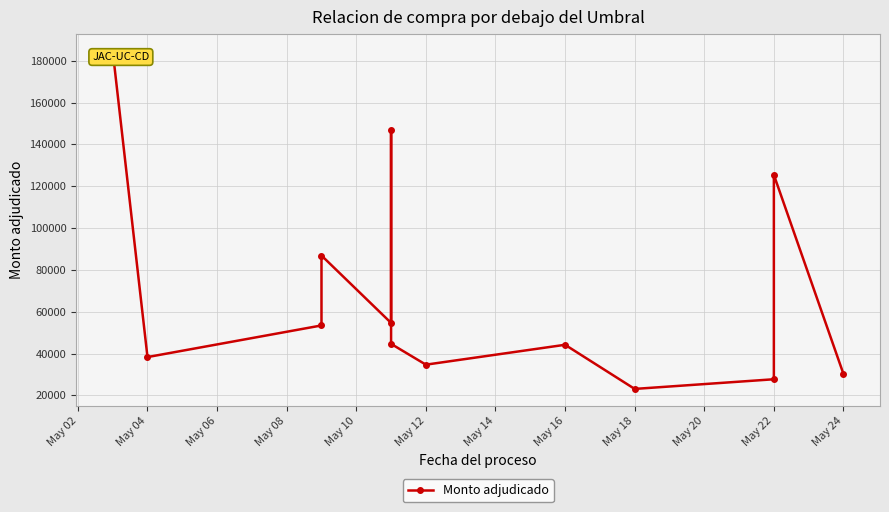

Reading right to left, transcribe all the data shown in this chart.

30240	125405	27700	23080	44181	34675	44618	146870	54634	86850	53425	38304	184670